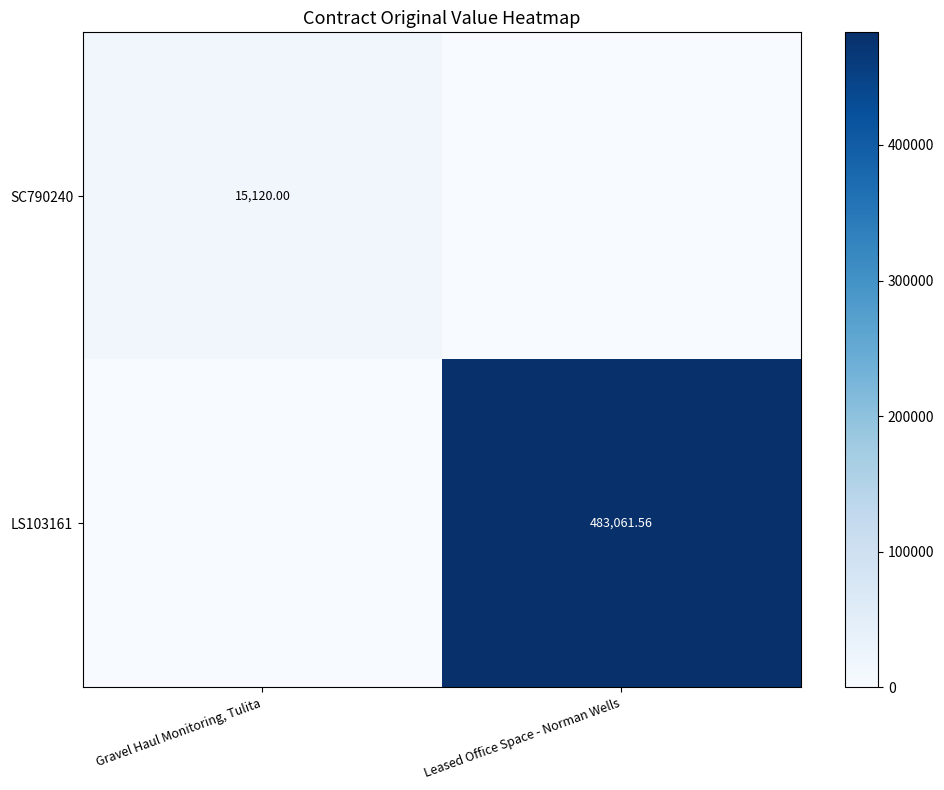

List the labels in order of SC790240 value, smallest first.

Leased Office Space - Norman Wells, Gravel Haul Monitoring, Tulita